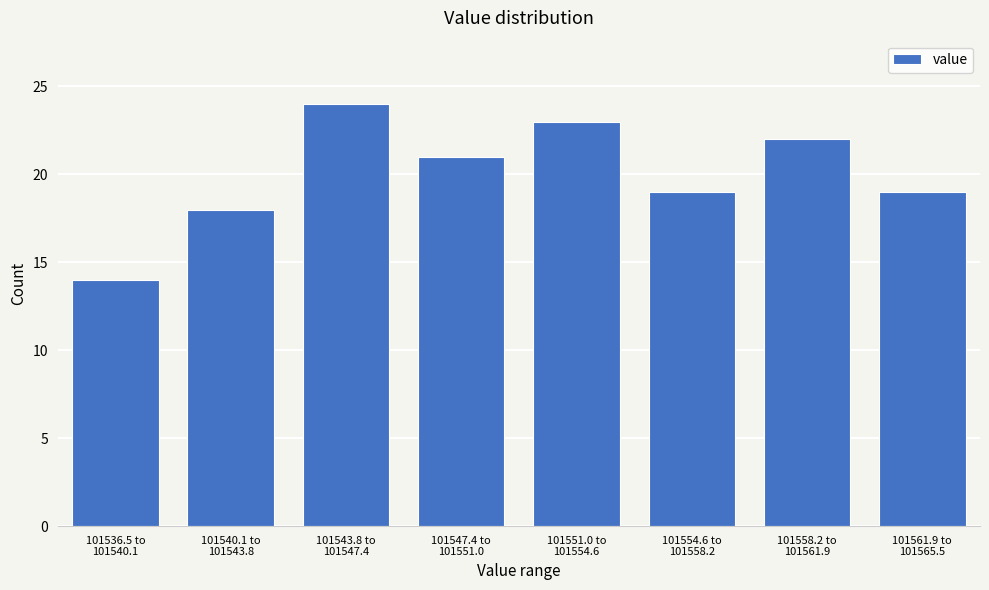

Reading left to right, transcribe all the data shown in this chart.

14	18	24	21	23	19	22	19